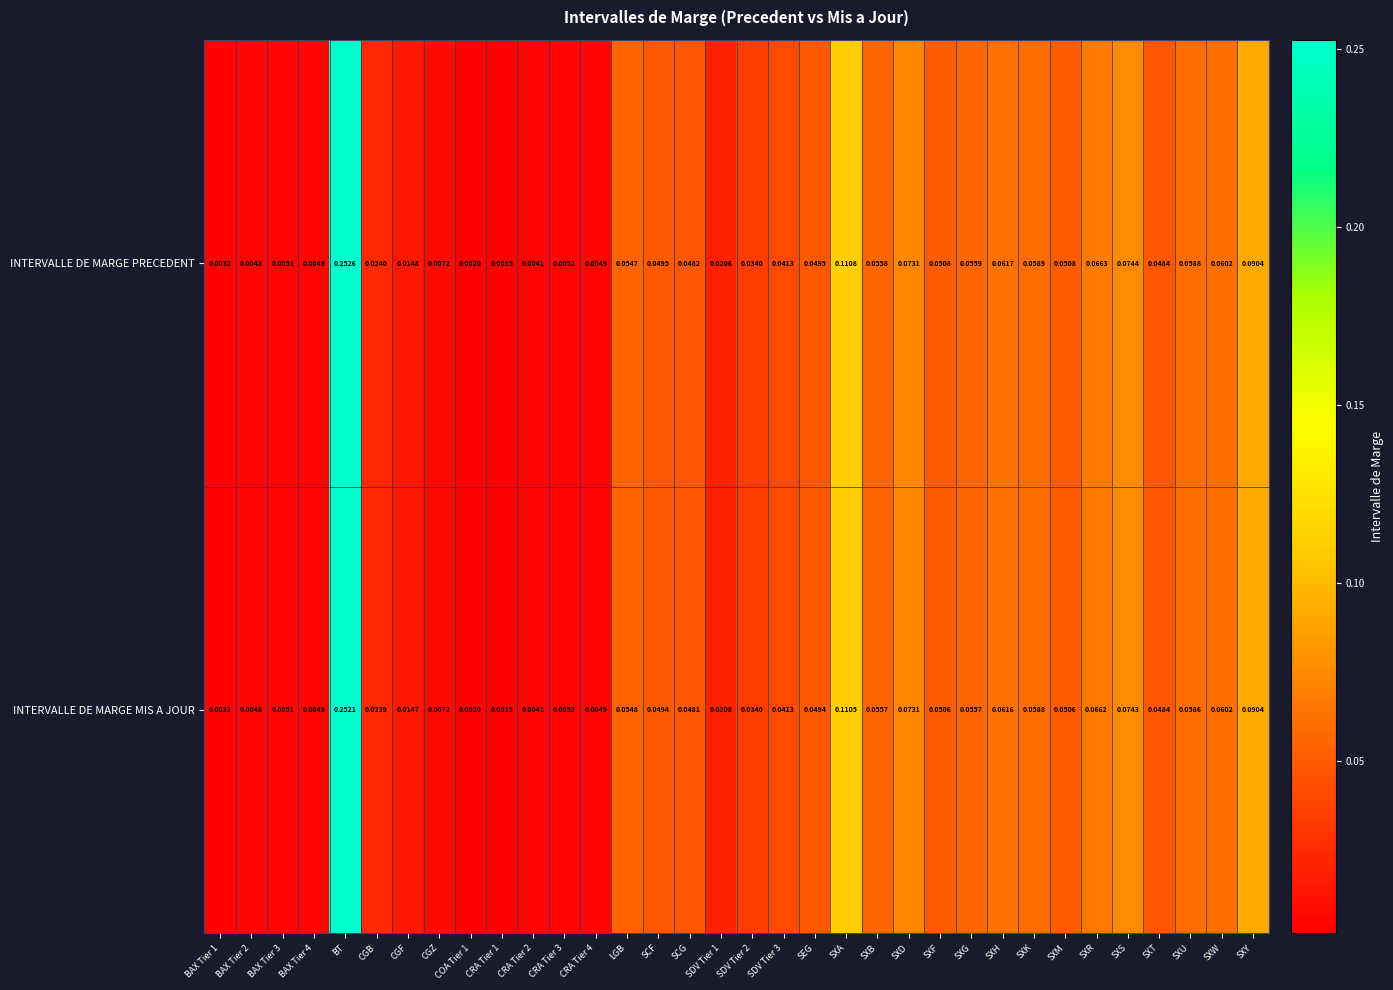

At which category is the sum across all series the highest?

BT